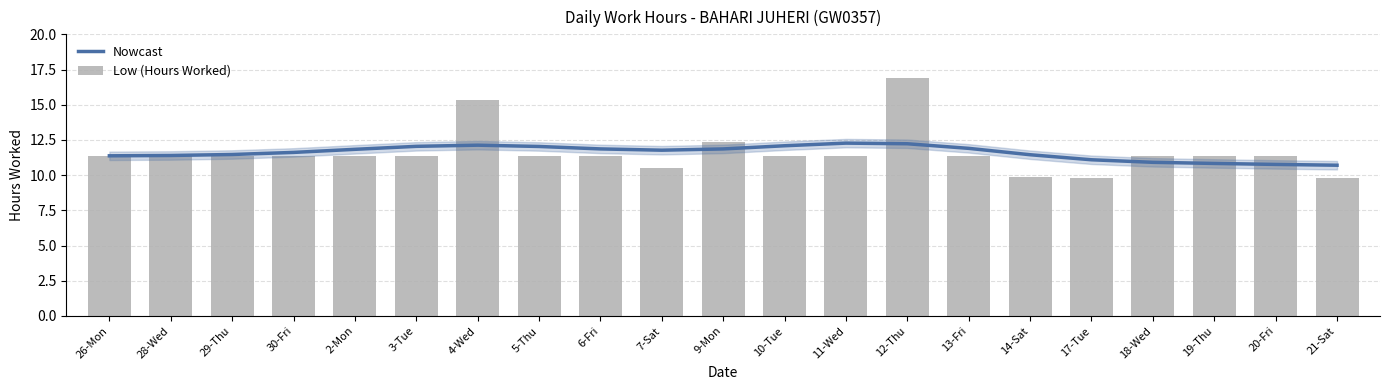

What is the value of the Nowcast bar at the 19th from the left?

10.8